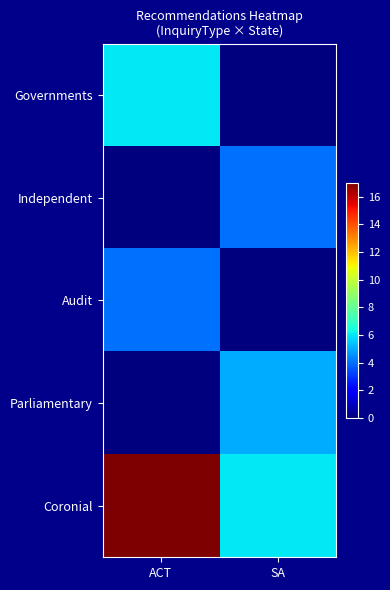

Reading left to right, transcribe all the data shown in this chart.

Governments: ACT=6	SA=0
Independent: ACT=0	SA=4
Audit: ACT=4	SA=0
Parliamentary: ACT=0	SA=5
Coronial: ACT=17	SA=6